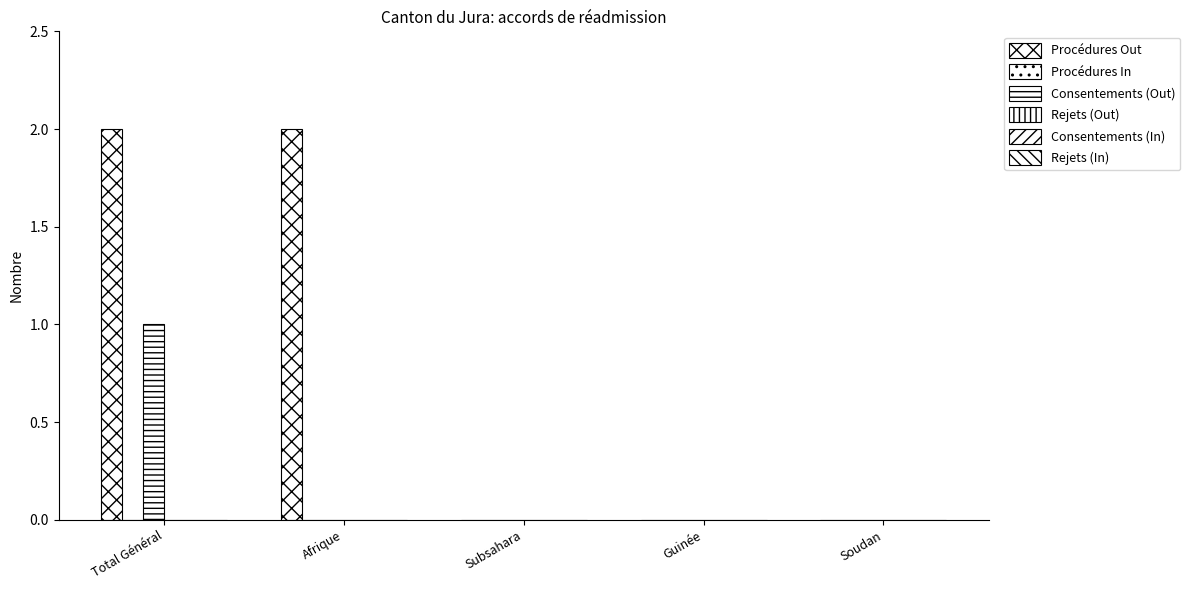

Which series has the largest total across all categories?

Procédures Out